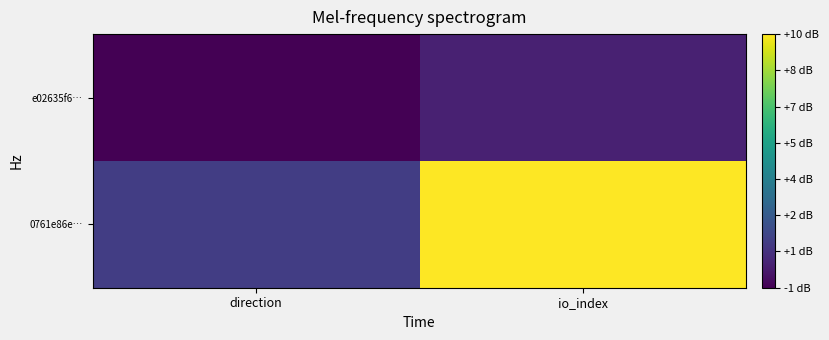

Rank the series by their average value, from highest to lowest.

0761e86e…, e02635f6…